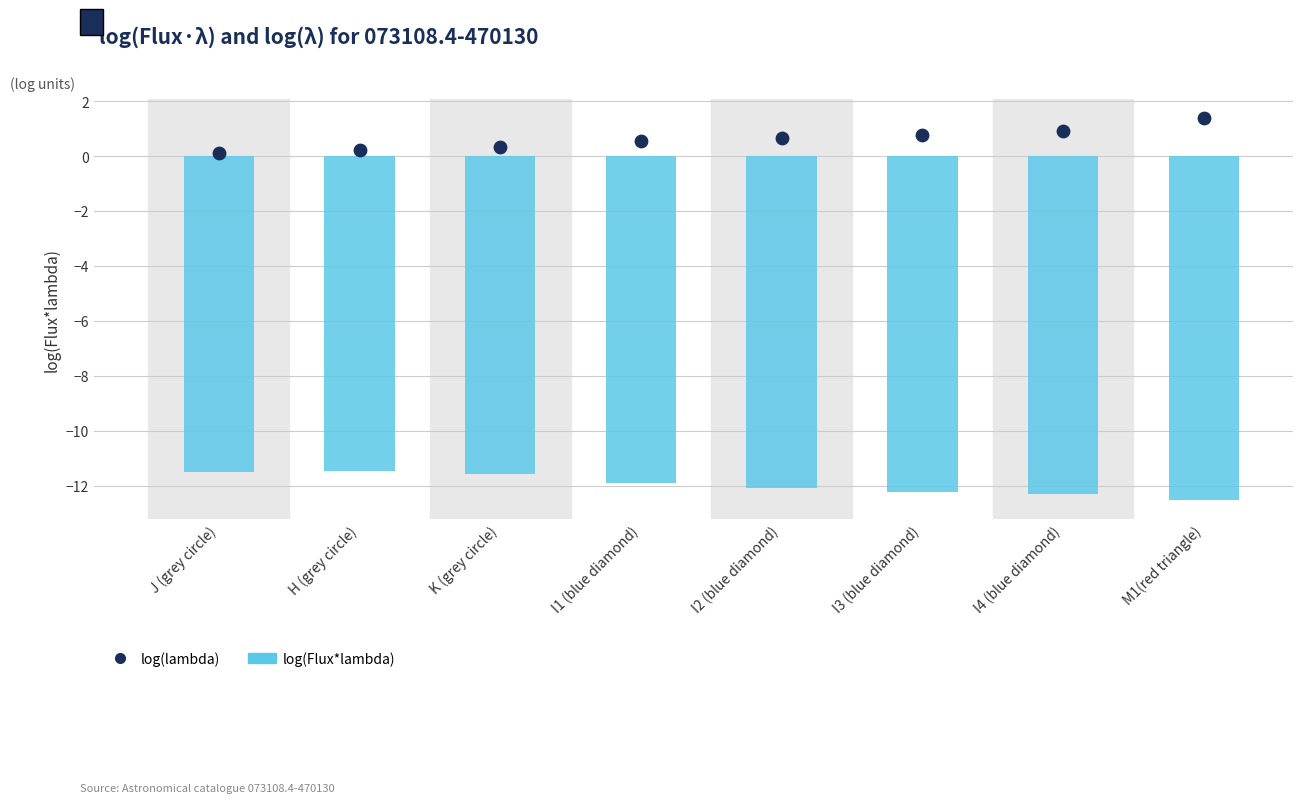

At how many categories does at least one series exceed -5?

8